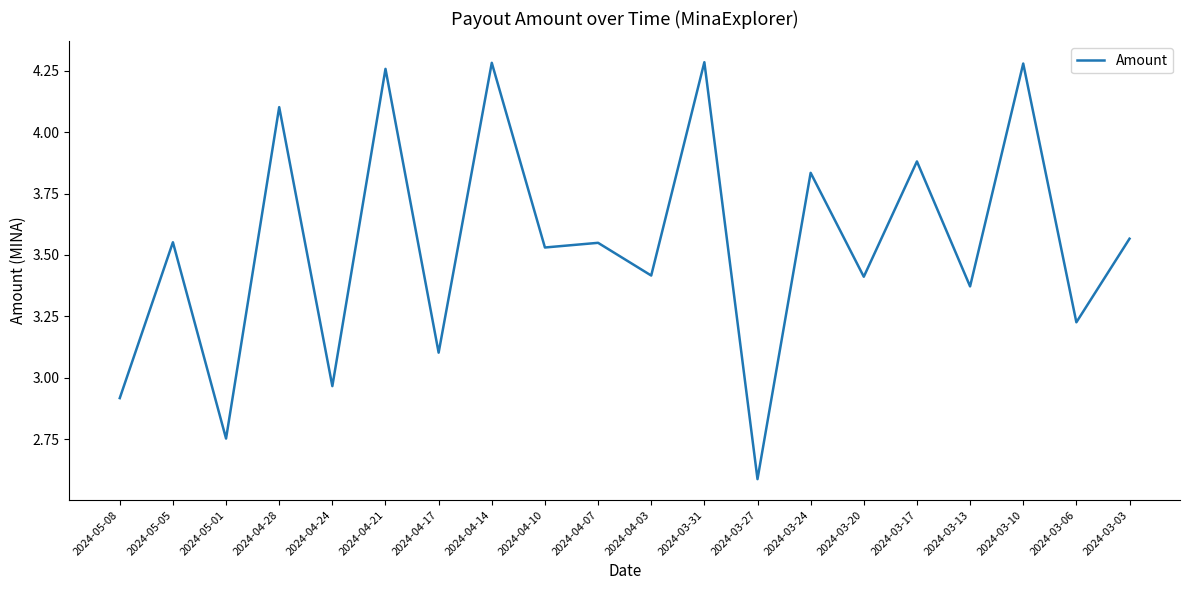

What is the smallest value displayed?

2.6